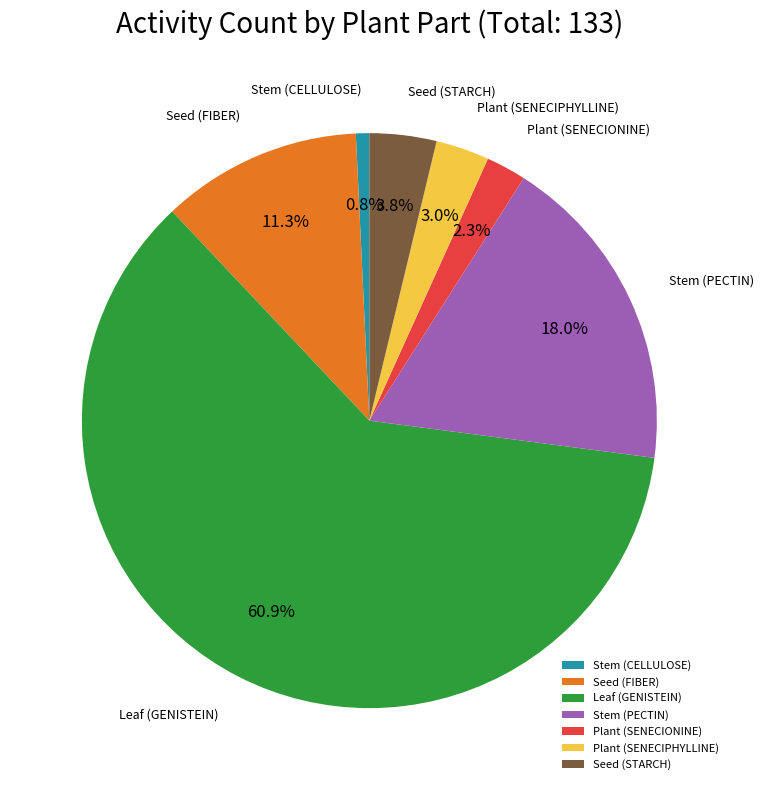

Rank the categories by value from lowest to highest.

Stem (CELLULOSE), Plant (SENECIONINE), Plant (SENECIPHYLLINE), Seed (STARCH), Seed (FIBER), Stem (PECTIN), Leaf (GENISTEIN)